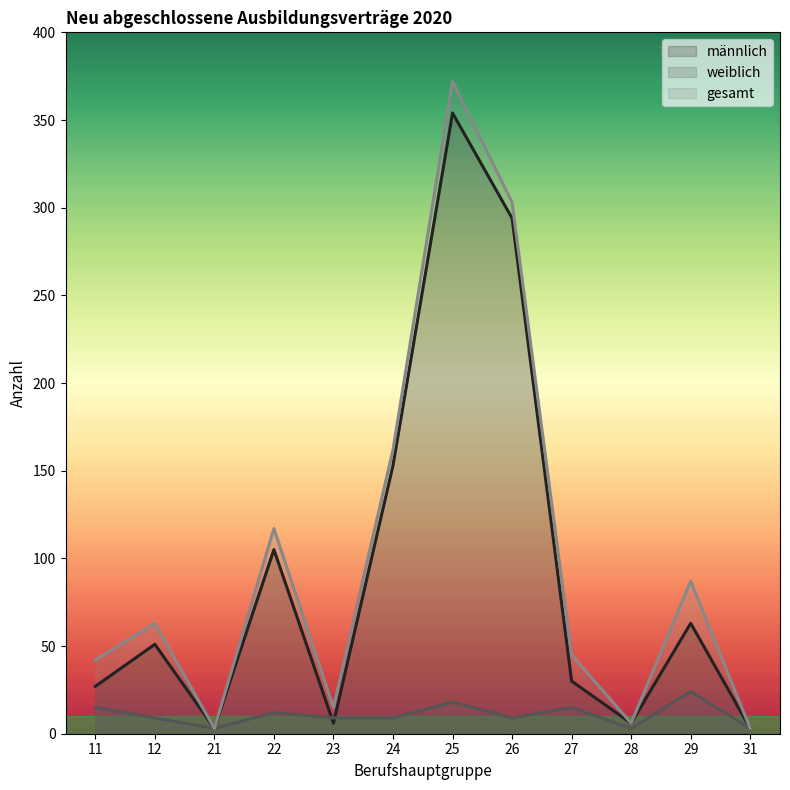

Where does the weiblich series first go above 9?

11